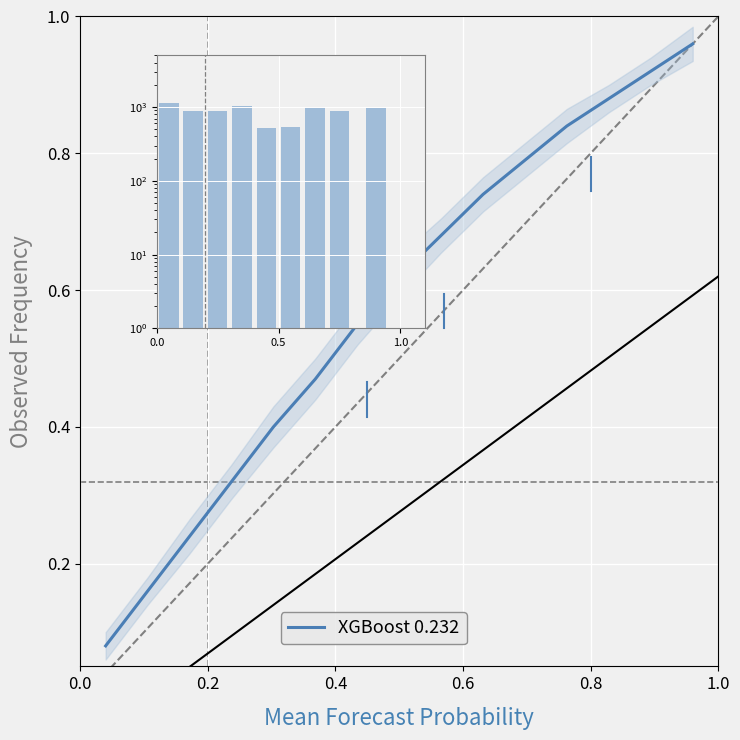

What is the sum of all values?

8.7